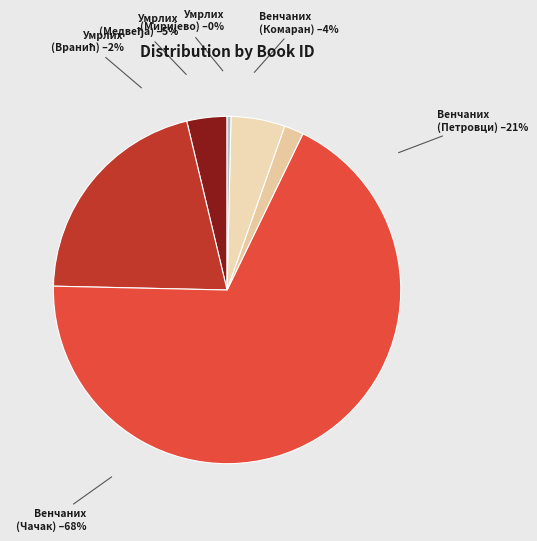

Which has a higher value, Матична књига умрлих (Вранић) or Матична књига умрлих (Медвеђа)?

Матична књига умрлих (Медвеђа)